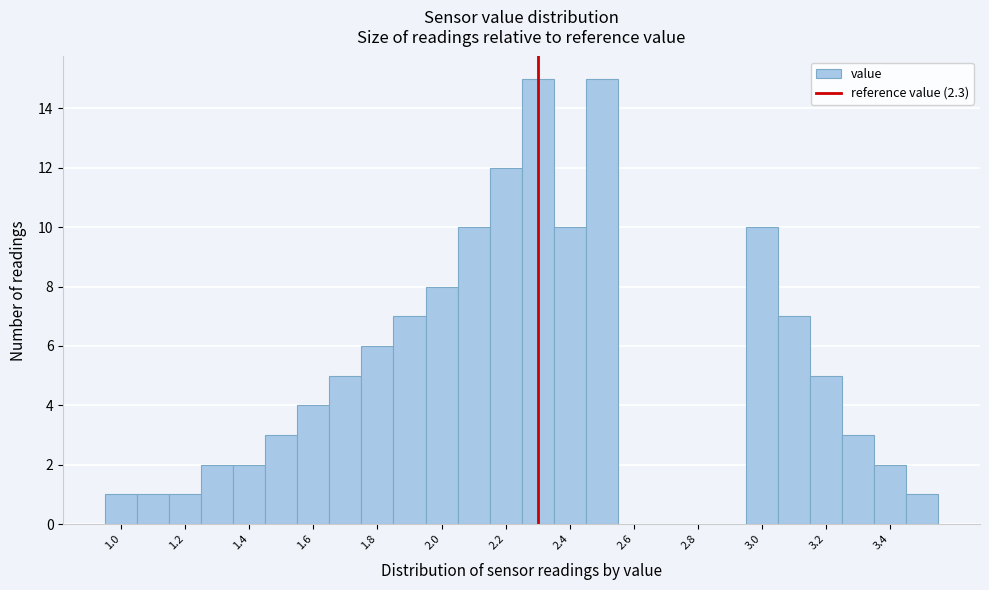

Reading left to right, transcribe this chart: for each bar, give the range it covers on the x-axis and its height. Neither the bar edges nor the heights are printed on the chart, so give them approximately, as read against the axes.

0.95 to 1.05: 1
1.05 to 1.15: 1
1.15 to 1.25: 1
1.25 to 1.35: 2
1.35 to 1.45: 2
1.45 to 1.55: 3
1.55 to 1.65: 4
1.65 to 1.75: 5
1.75 to 1.85: 6
1.85 to 1.95: 7
1.95 to 2.05: 8
2.05 to 2.15: 10
2.15 to 2.25: 12
2.25 to 2.35: 15
2.35 to 2.45: 10
2.45 to 2.55: 15
2.55 to 2.65: 0
2.65 to 2.75: 0
2.75 to 2.85: 0
2.85 to 2.95: 0
2.95 to 3.05: 10
3.05 to 3.15: 7
3.15 to 3.25: 5
3.25 to 3.35: 3
3.35 to 3.45: 2
3.45 to 3.55: 1